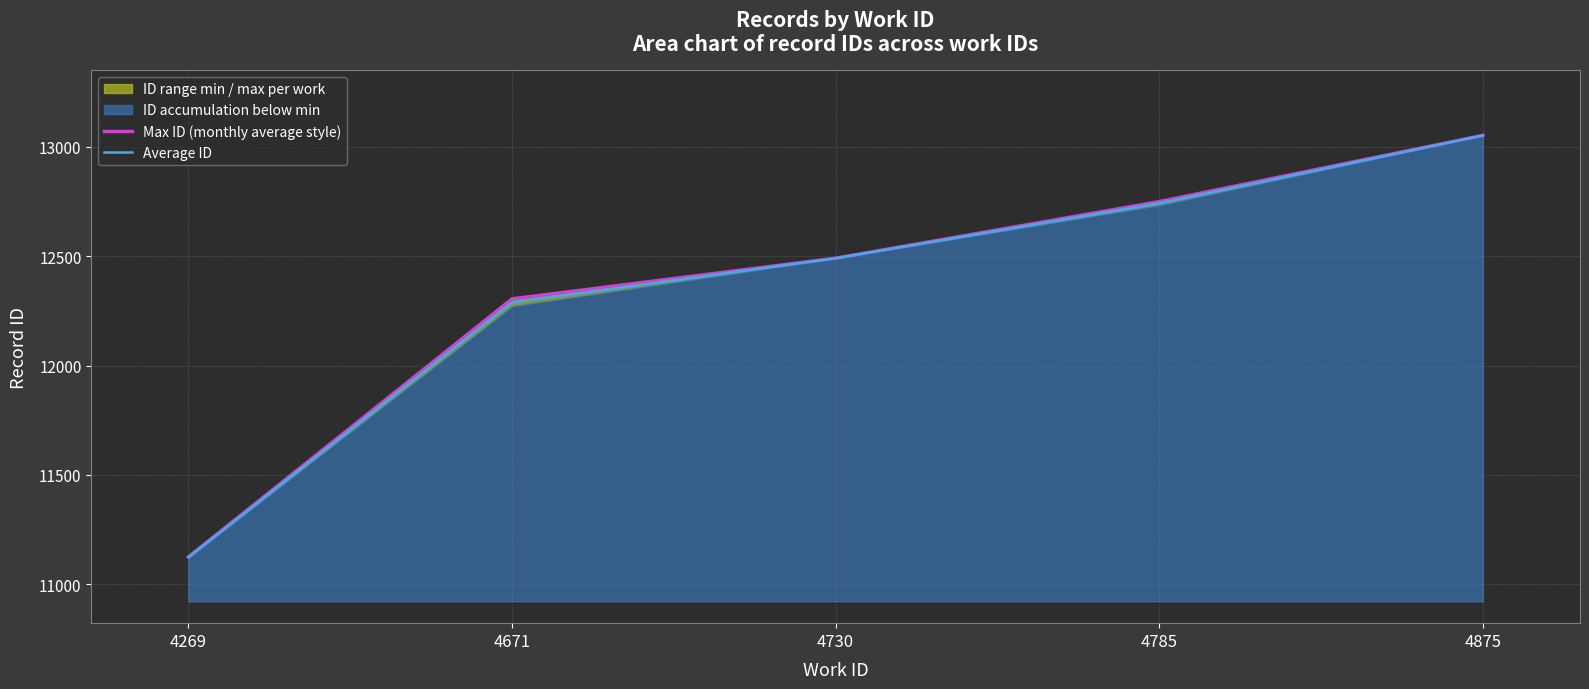

True or false: Max ID (monthly average style) has more than 0 points higher than both neighbors.

False